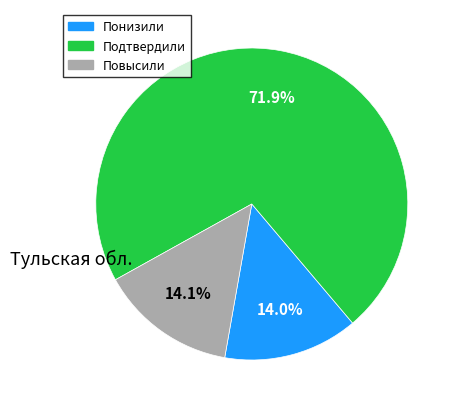

Does Повысили account for over 50% of the chart?

No